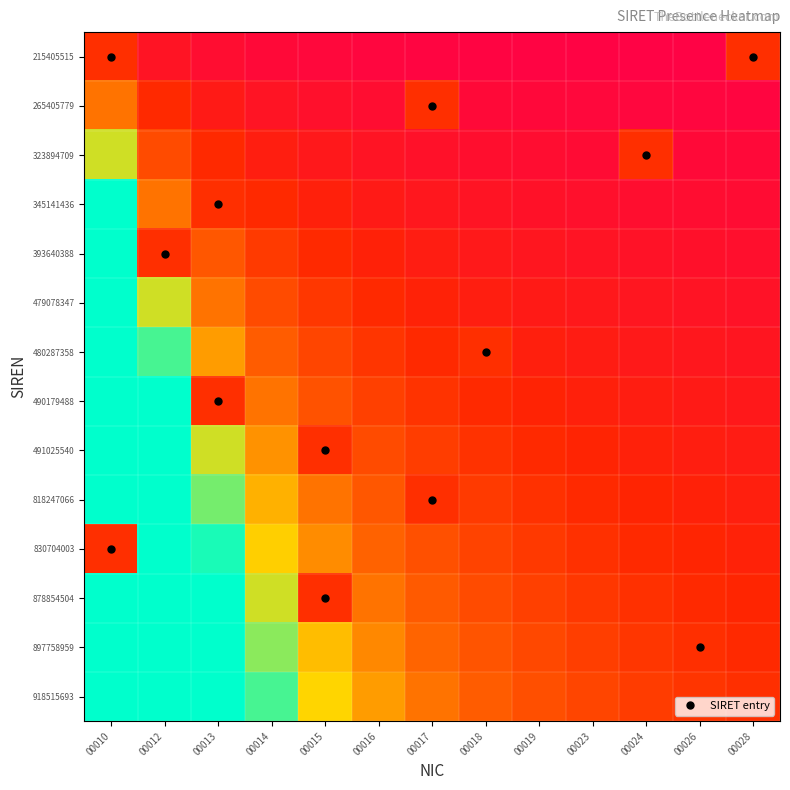

Between 00014 and 00028, which is larger?

00028